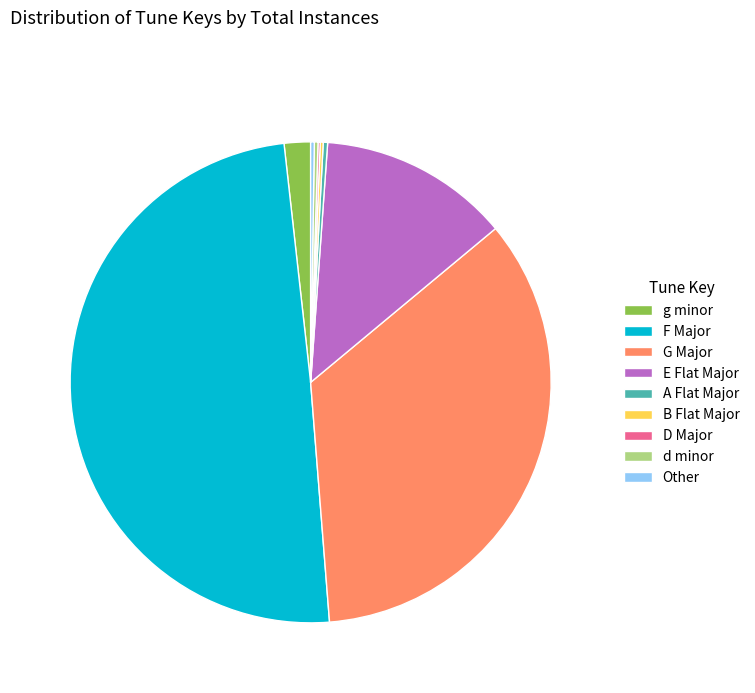

The g minor slice represents 2% of the pie. True or false?

True